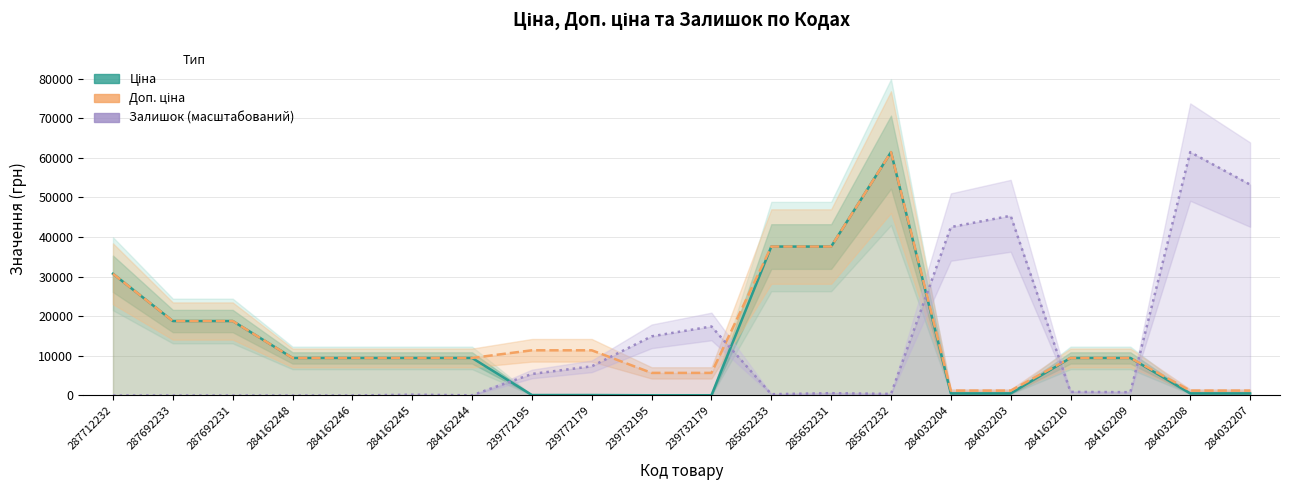

List the labels in order of Залишок (масштабований) value, largest first.

284032208, 284032207, 284032203, 284032204, 239732179, 239732195, 239772179, 239772195, 284162210, 284162209, 285652231, 285672232, 285652233, 284162245, 284162244, 287712232, 287692233, 287692231, 284162248, 284162246